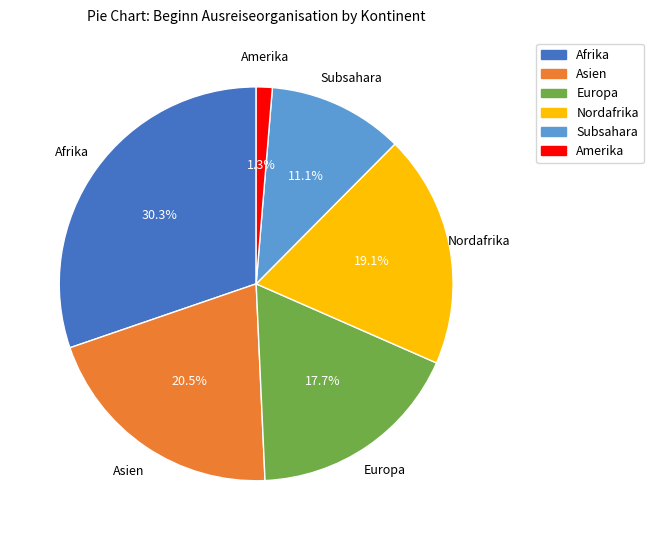

Is the sum of Nordafrika and Afrika greater than half?

No